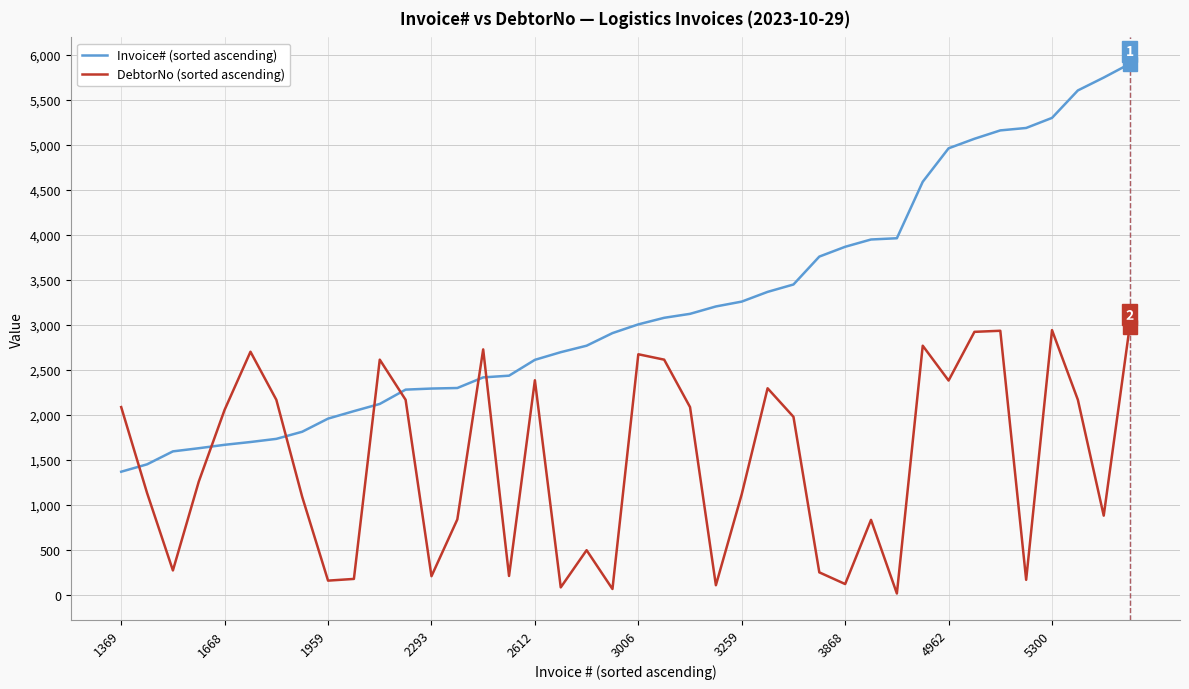

What is the sum of all Invoice# (sorted ascending) values?

127344